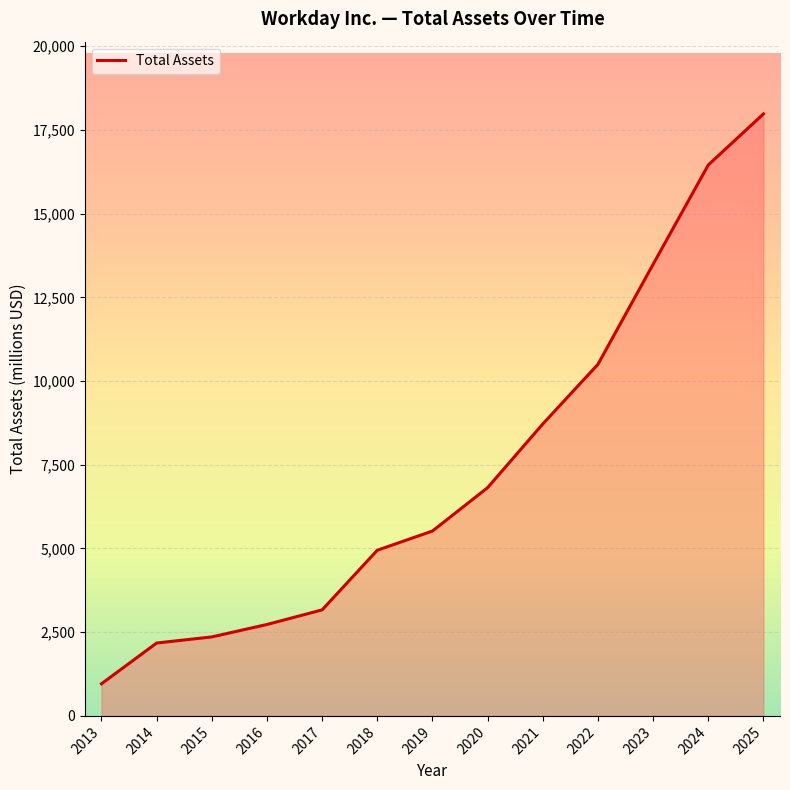

Reading left to right, list all the values displayed in this chart.

959	2176	2359	2730	3166	4947	5521	6816	8718	10499	13486	16452	17977